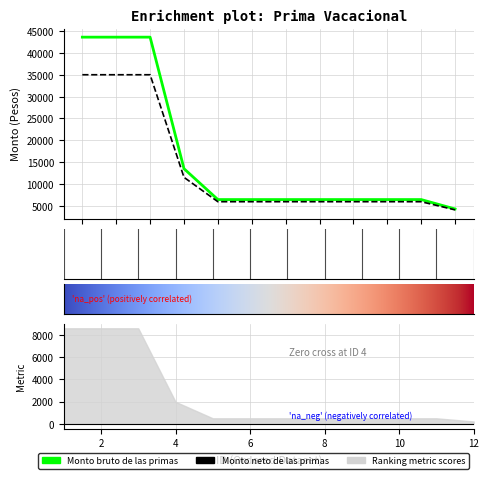

Which series has the largest total across all categories?

Monto bruto de las primas